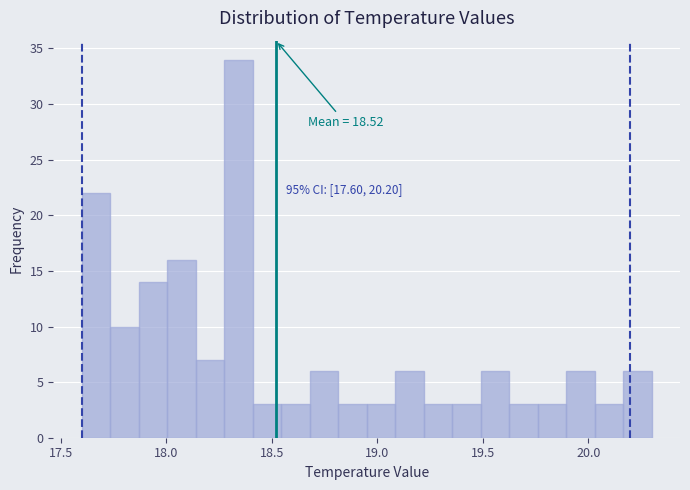

Read against the x-axis, roughly where is the centre of the tallest bar?

18.35